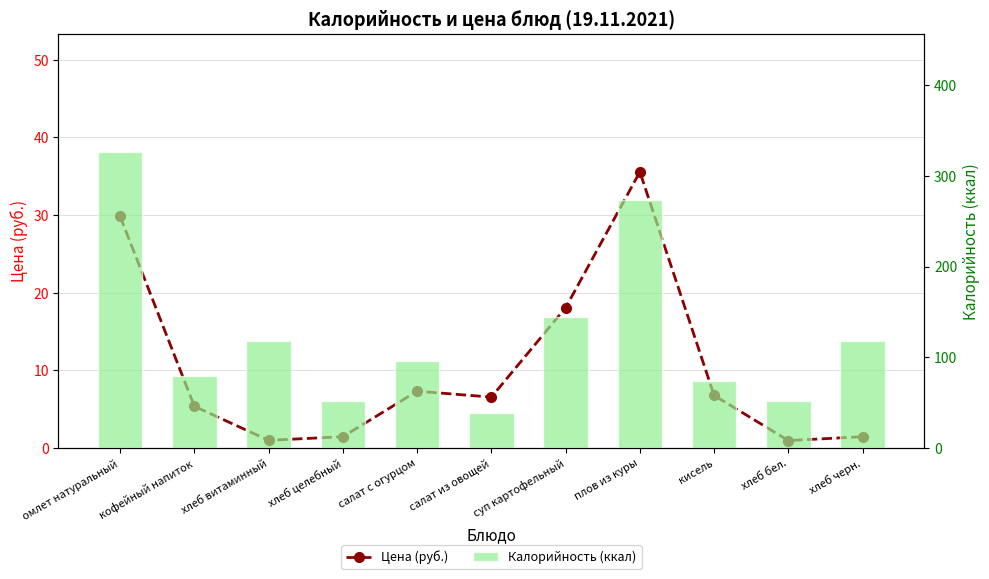

At салат с огурцом, list the series in order from largest to smallest.

Калорийность (ккал), Цена (руб.)